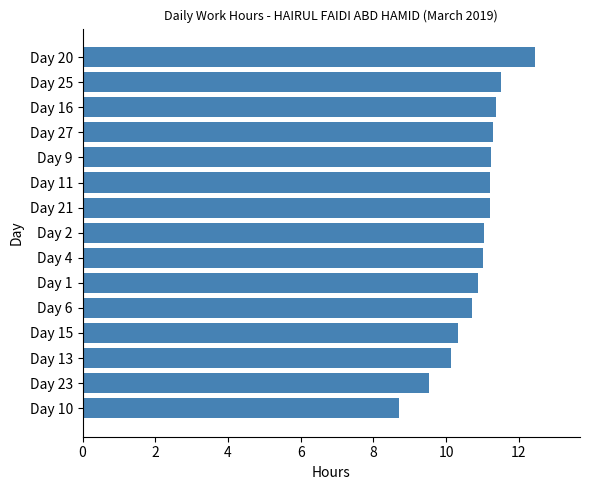

What is the ratio of the value at Day 1 to the value at Day 13?

1.1